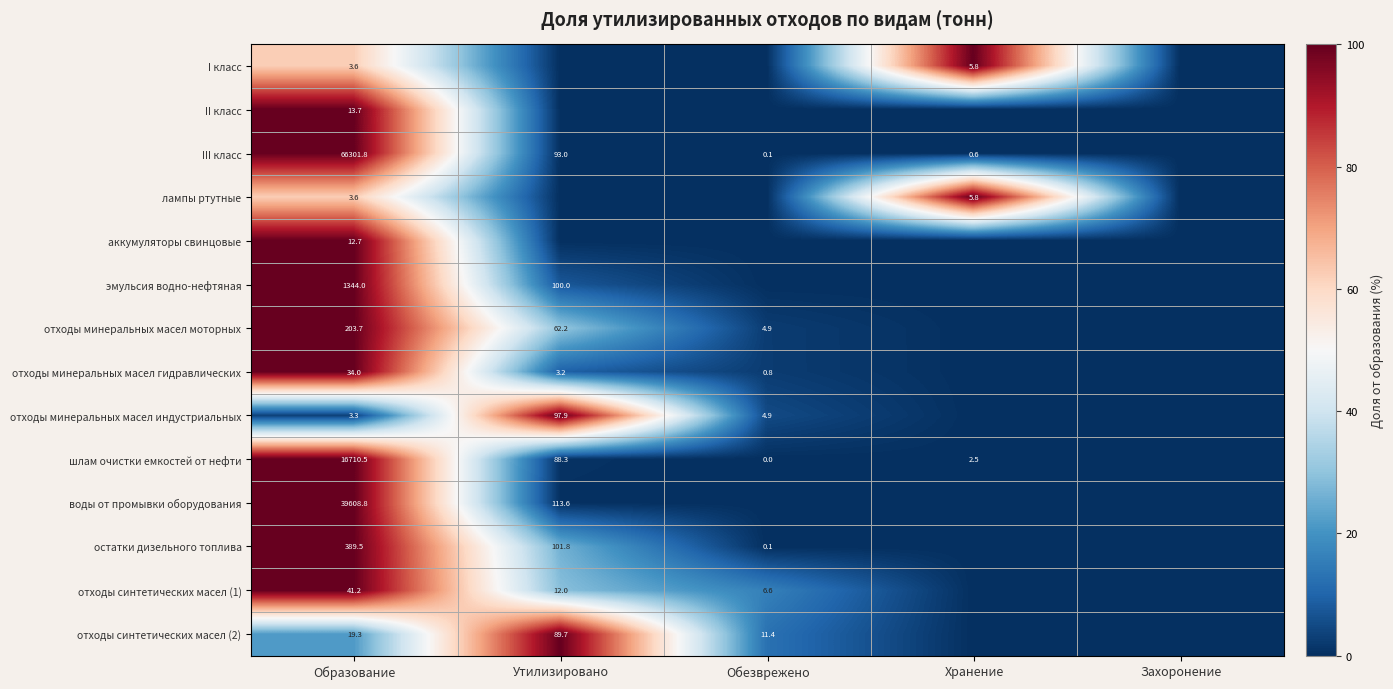

True or false: отходы минеральных масел моторных has a value of 2.0 at Обезврежено.

False